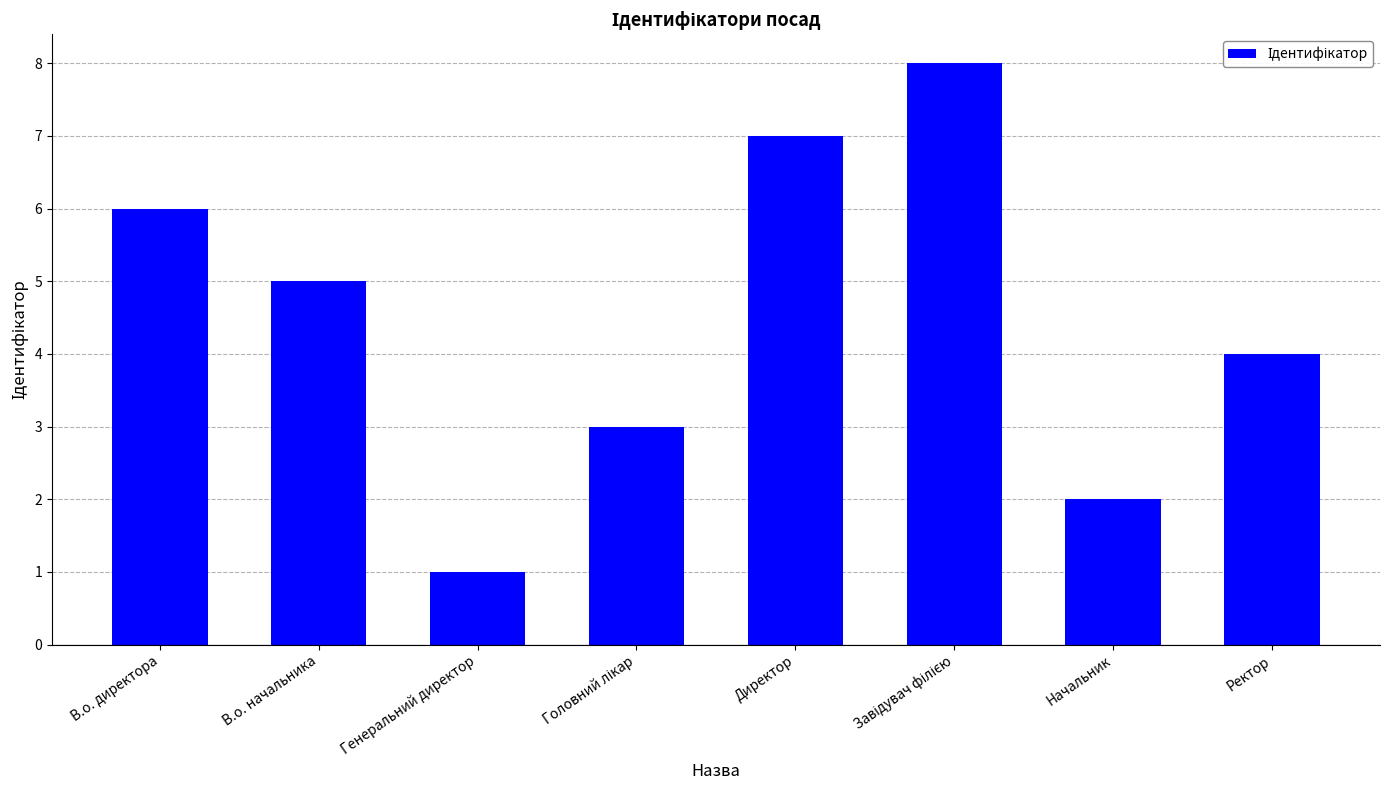

What is the greatest value displayed?

8